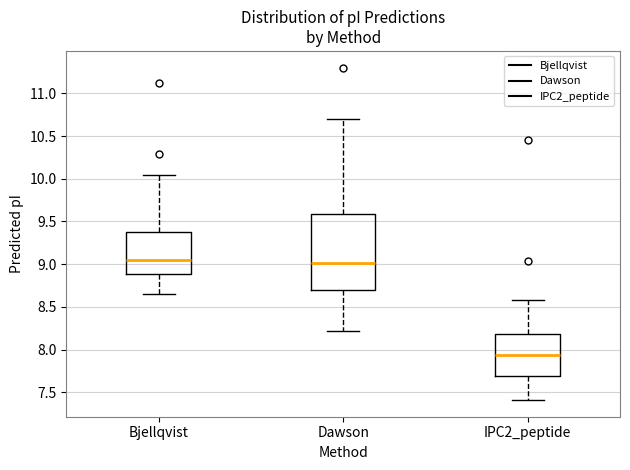

Where is the upper edge of the box for IPC2_peptide on the y-axis? The values are not printed on the chart, so give them approximately, as read against the axis.

8.20